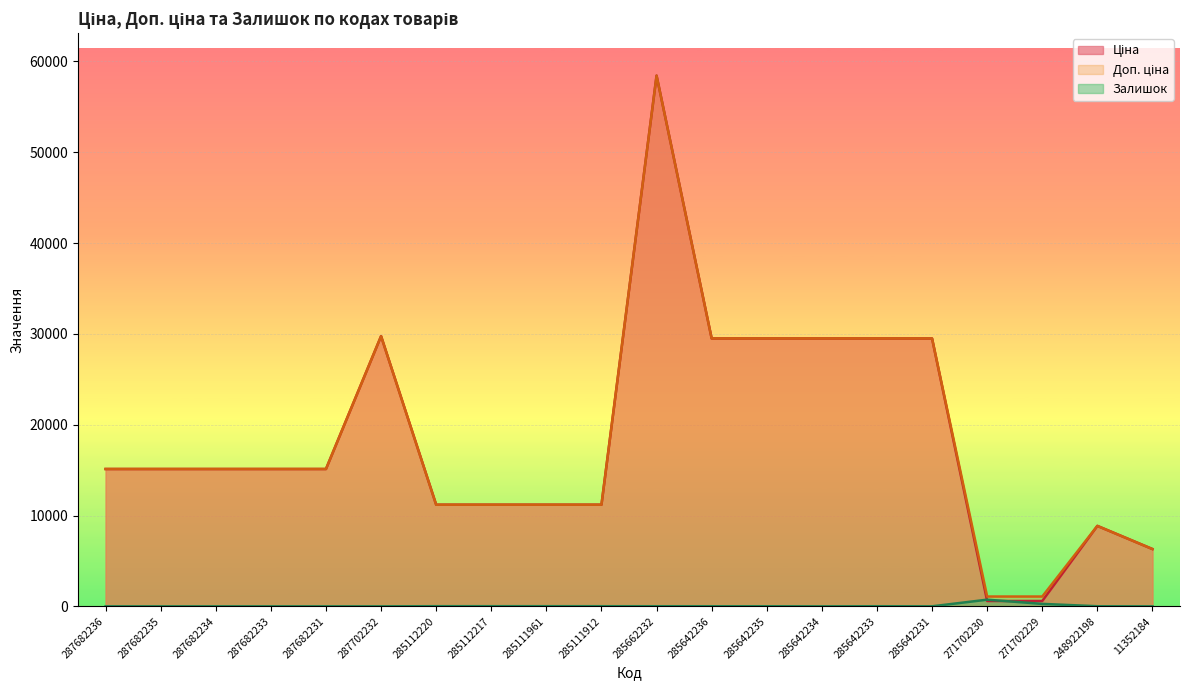

True or false: Ціна and Доп. ціна intersect in this chart.

False